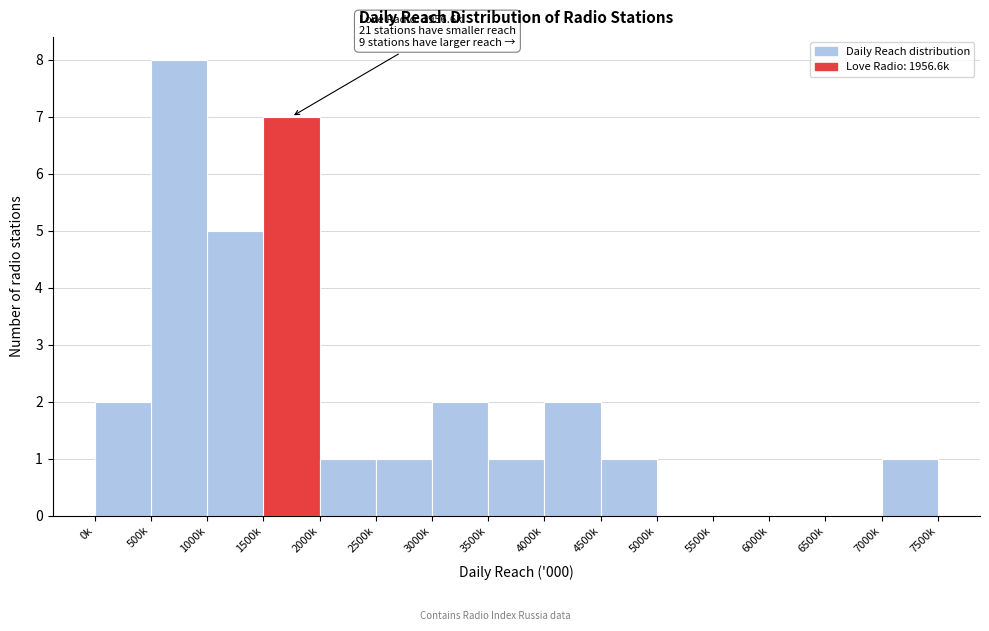

Reading left to right, extract all data points from this chart.

0k=2	500k=8	1000k=5	1500k=7	2000k=1	2500k=1	3000k=2	3500k=1	4000k=2	4500k=1	5000k=0	5500k=0	6000k=0	6500k=0	7000k=1